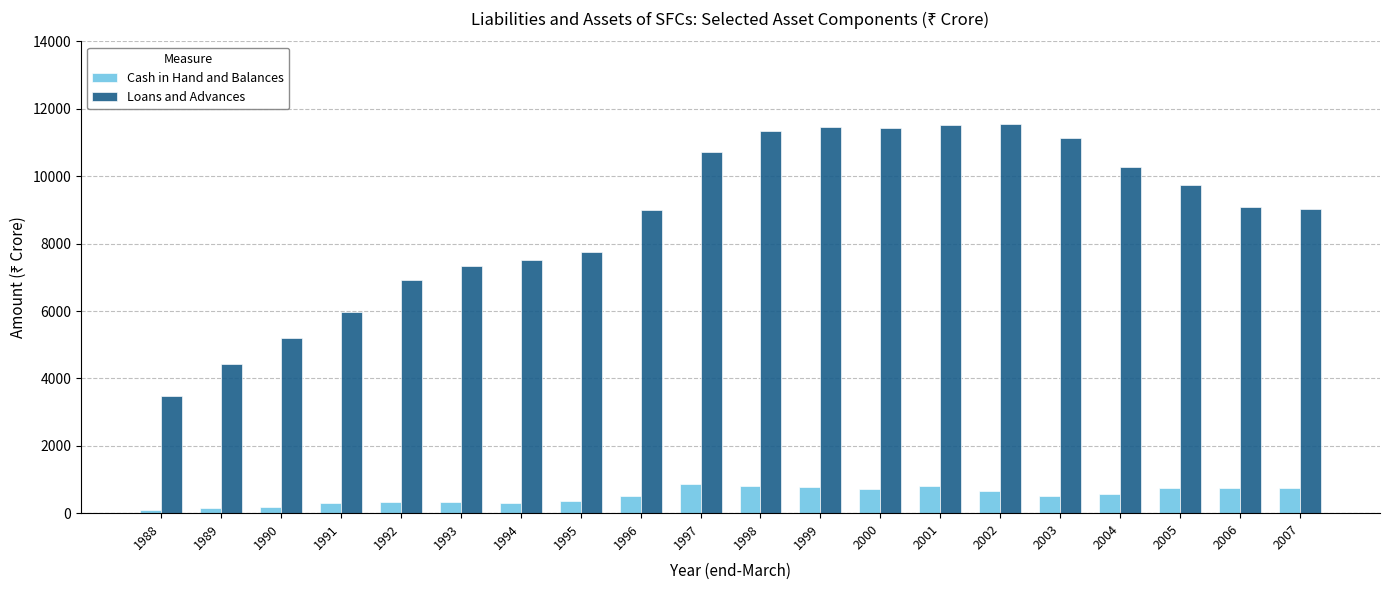

Between 1989 and 1994, which series saw the biggest shift?

Loans and Advances